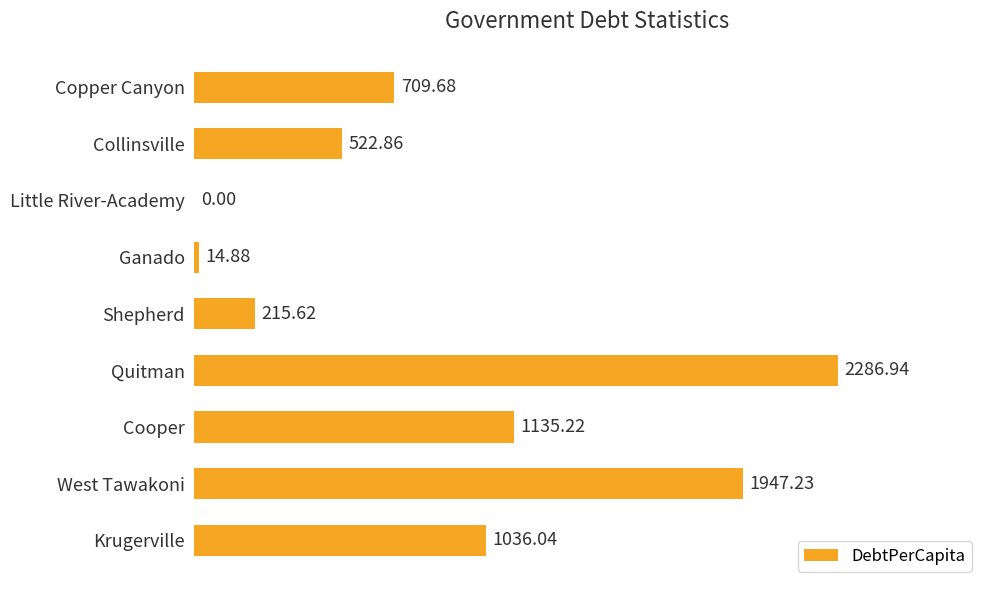

What is the sum of all values?

7868.5